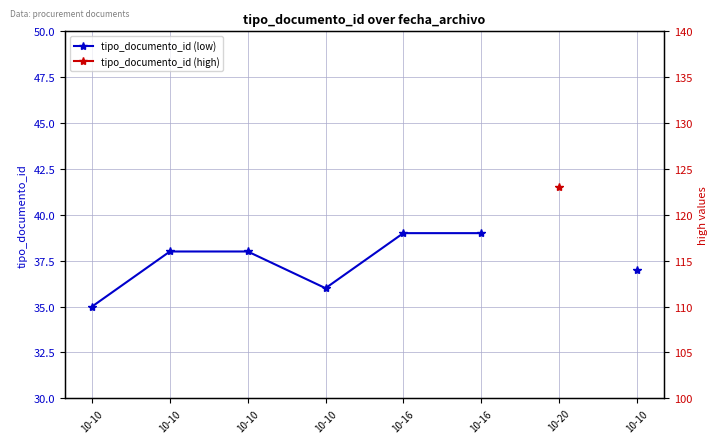

How many tipo_documento_id (low) values are between 37 and 39?

5